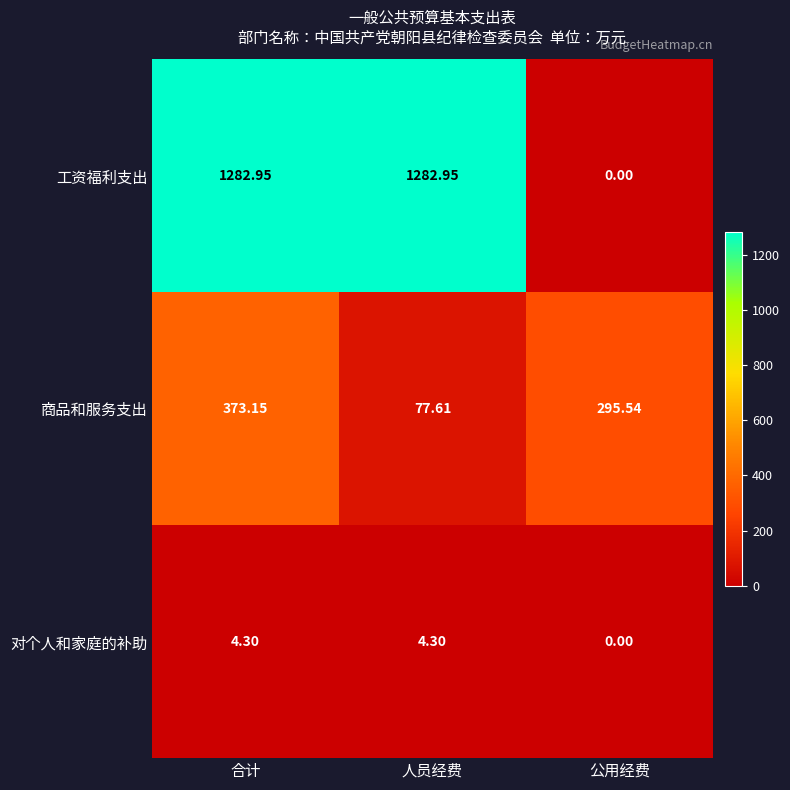

At 人员经费, list the series in order from smallest to largest.

对个人和家庭的补助, 商品和服务支出, 工资福利支出